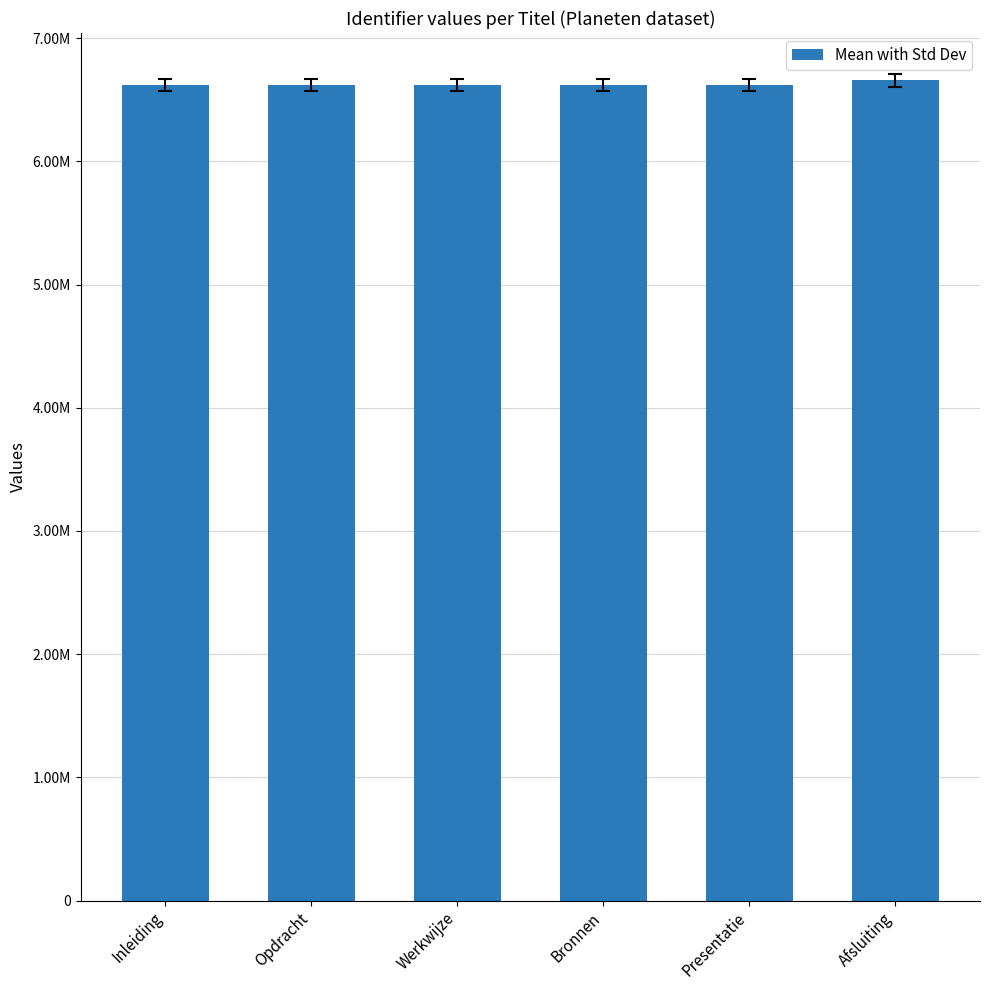

Are the bars horizontal?

No